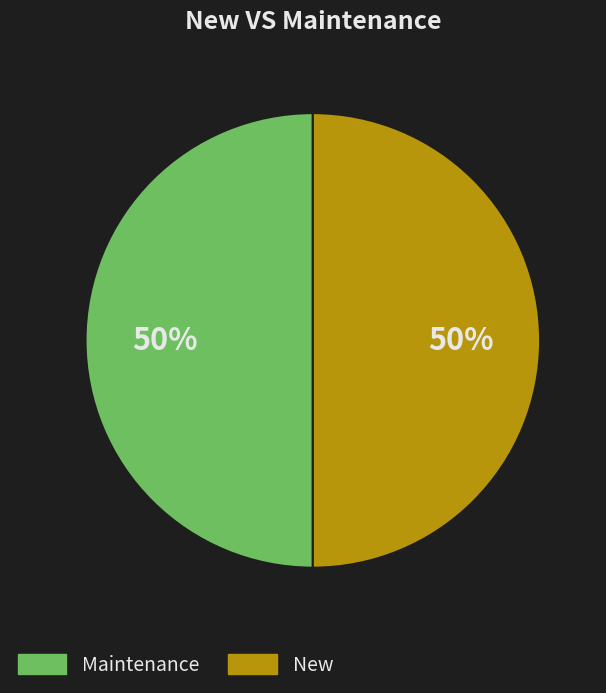

How many slices are in this pie chart?

2